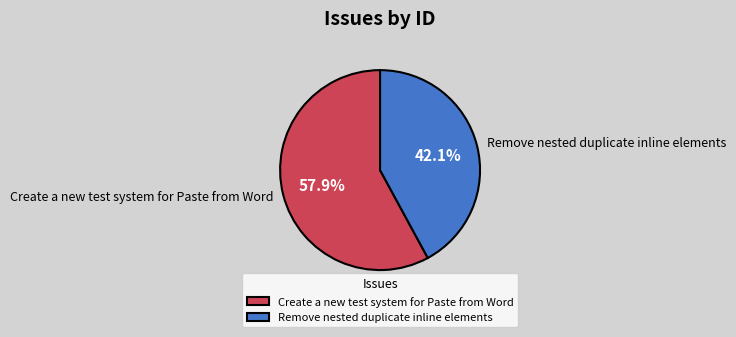

True or false: Create a new test system for Paste from Word accounts for 68% of the total.

False